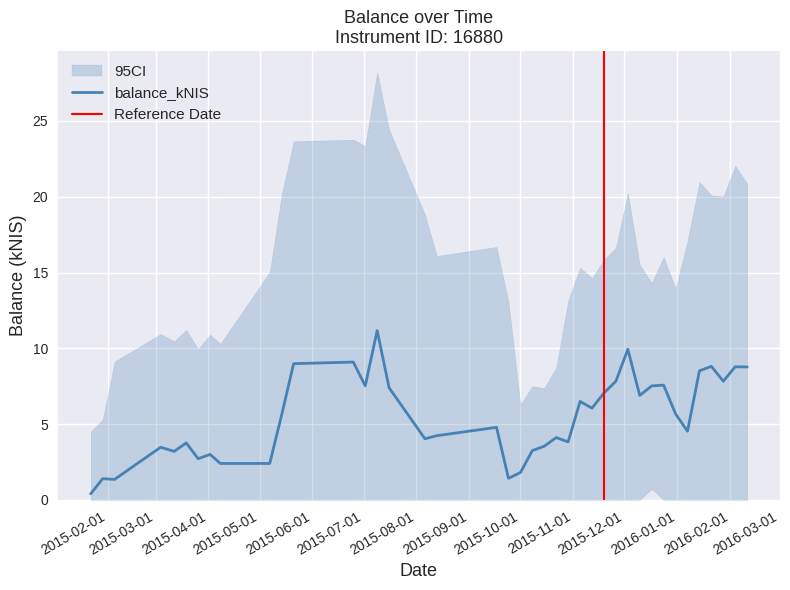

What is the label of the 9th point from the right?

2015-12-17